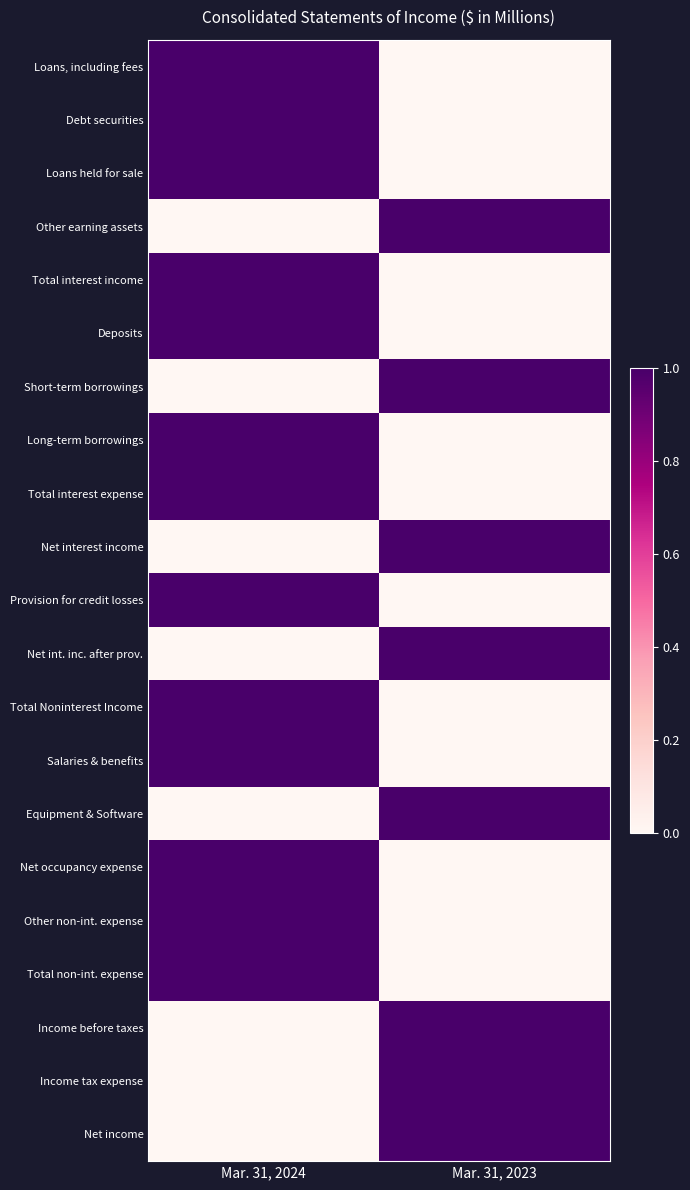

Reading left to right, transcribe all the data shown in this chart.

Loans, including fees: Mar. 31, 2024=1	Mar. 31, 2023=0
Debt securities: Mar. 31, 2024=1	Mar. 31, 2023=0
Loans held for sale: Mar. 31, 2024=1	Mar. 31, 2023=0
Other earning assets: Mar. 31, 2024=0	Mar. 31, 2023=1
Total interest income: Mar. 31, 2024=1	Mar. 31, 2023=0
Deposits: Mar. 31, 2024=1	Mar. 31, 2023=0
Short-term borrowings: Mar. 31, 2024=0	Mar. 31, 2023=1
Long-term borrowings: Mar. 31, 2024=1	Mar. 31, 2023=0
Total interest expense: Mar. 31, 2024=1	Mar. 31, 2023=0
Net interest income: Mar. 31, 2024=0	Mar. 31, 2023=1
Provision for credit losses: Mar. 31, 2024=1	Mar. 31, 2023=0
Net int. inc. after prov.: Mar. 31, 2024=0	Mar. 31, 2023=1
Total Noninterest Income: Mar. 31, 2024=1	Mar. 31, 2023=0
Salaries & benefits: Mar. 31, 2024=1	Mar. 31, 2023=0
Equipment & Software: Mar. 31, 2024=0	Mar. 31, 2023=1
Net occupancy expense: Mar. 31, 2024=1	Mar. 31, 2023=0
Other non-int. expense: Mar. 31, 2024=1	Mar. 31, 2023=0
Total non-int. expense: Mar. 31, 2024=1	Mar. 31, 2023=0
Income before taxes: Mar. 31, 2024=0	Mar. 31, 2023=1
Income tax expense: Mar. 31, 2024=0	Mar. 31, 2023=1
Net income: Mar. 31, 2024=0	Mar. 31, 2023=1